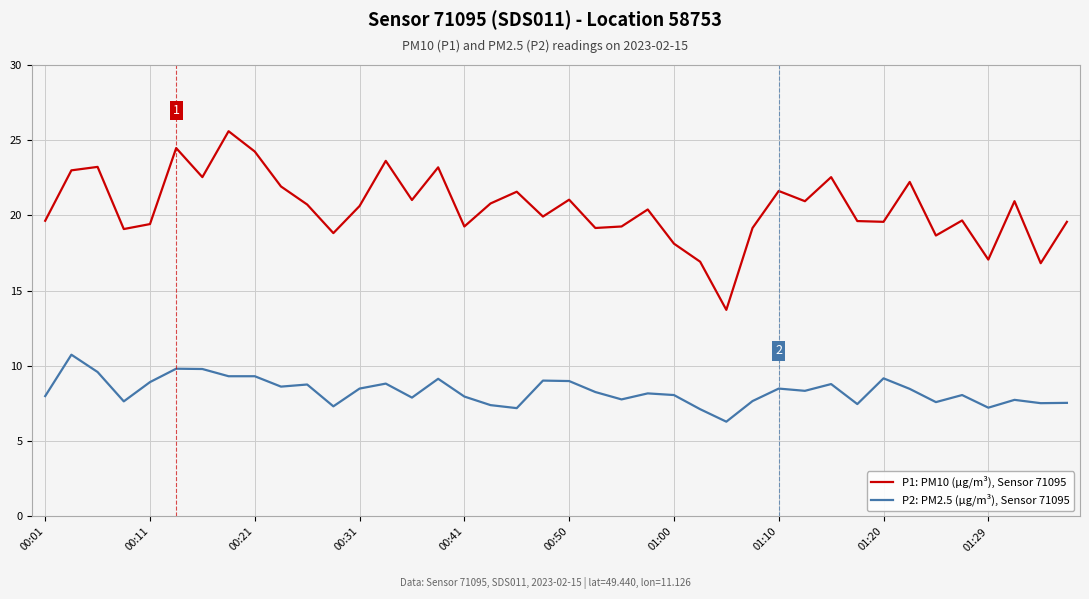

Rank the series by their maximum value, from lowest to highest.

P2: PM2.5 (µg/m³), Sensor 71095, P1: PM10 (µg/m³), Sensor 71095